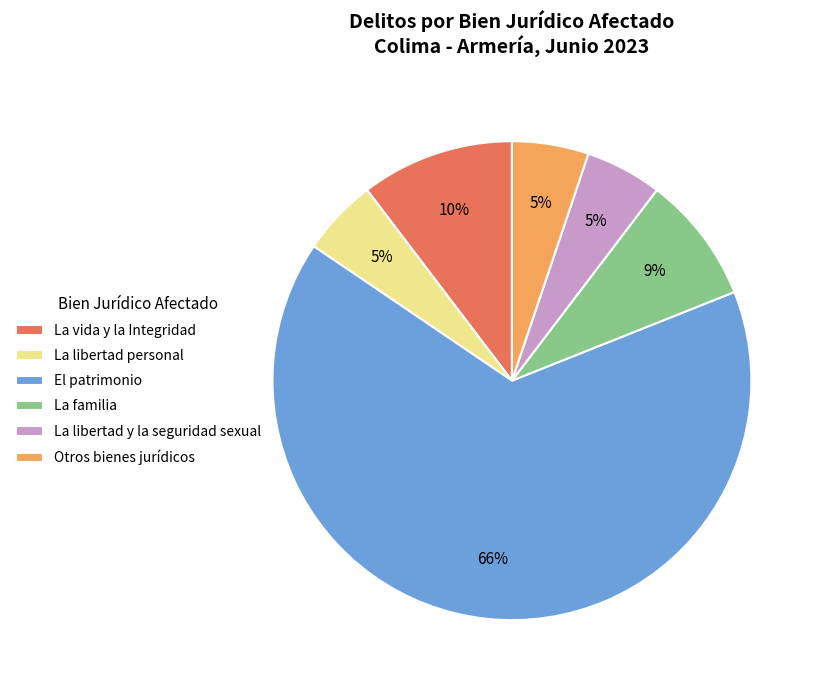

What is the largest slice in the pie chart?

El patrimonio